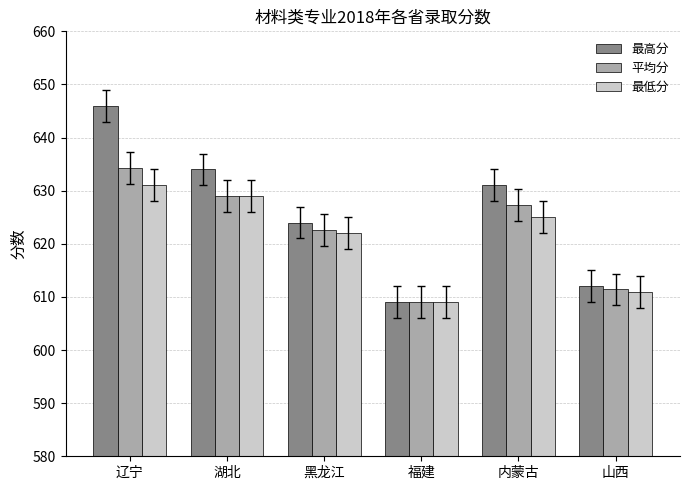

Does the chart contain stacked bars?

No